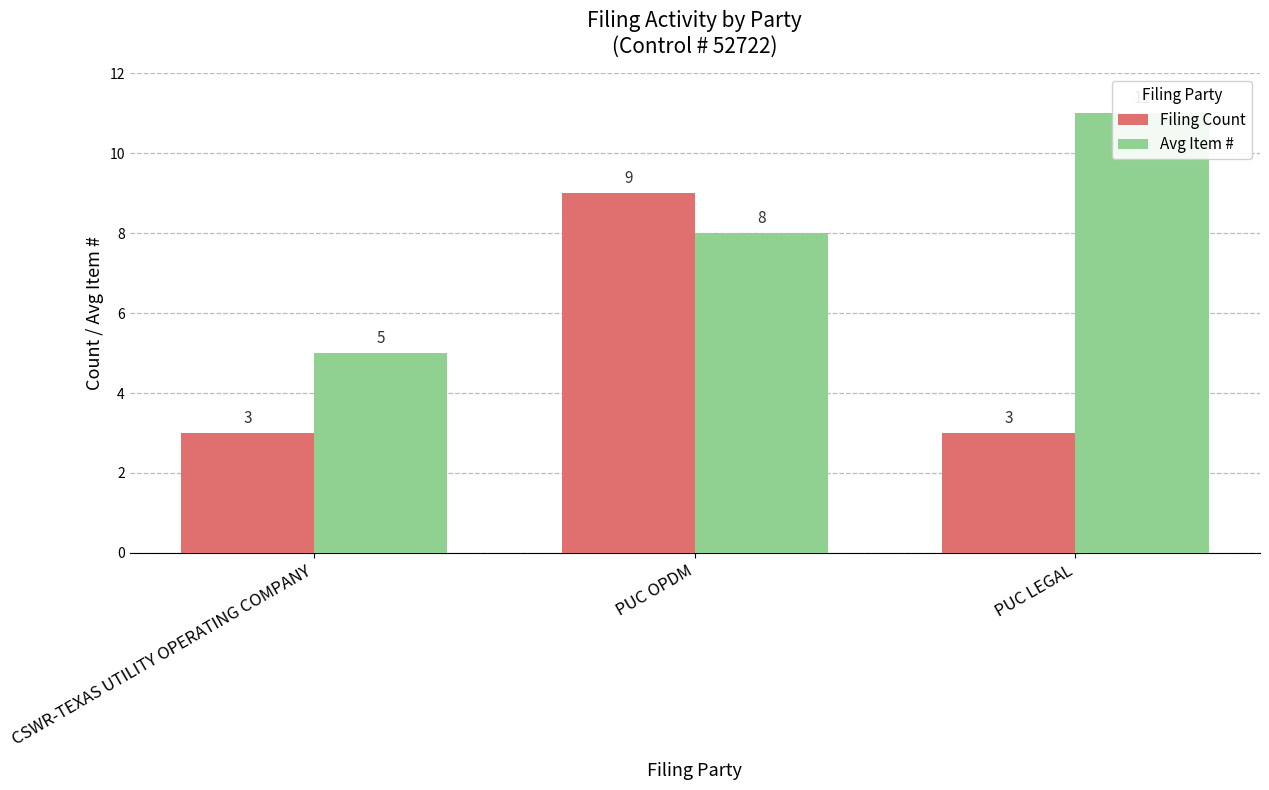

At which label does Filing Count reach its peak?

PUC OPDM